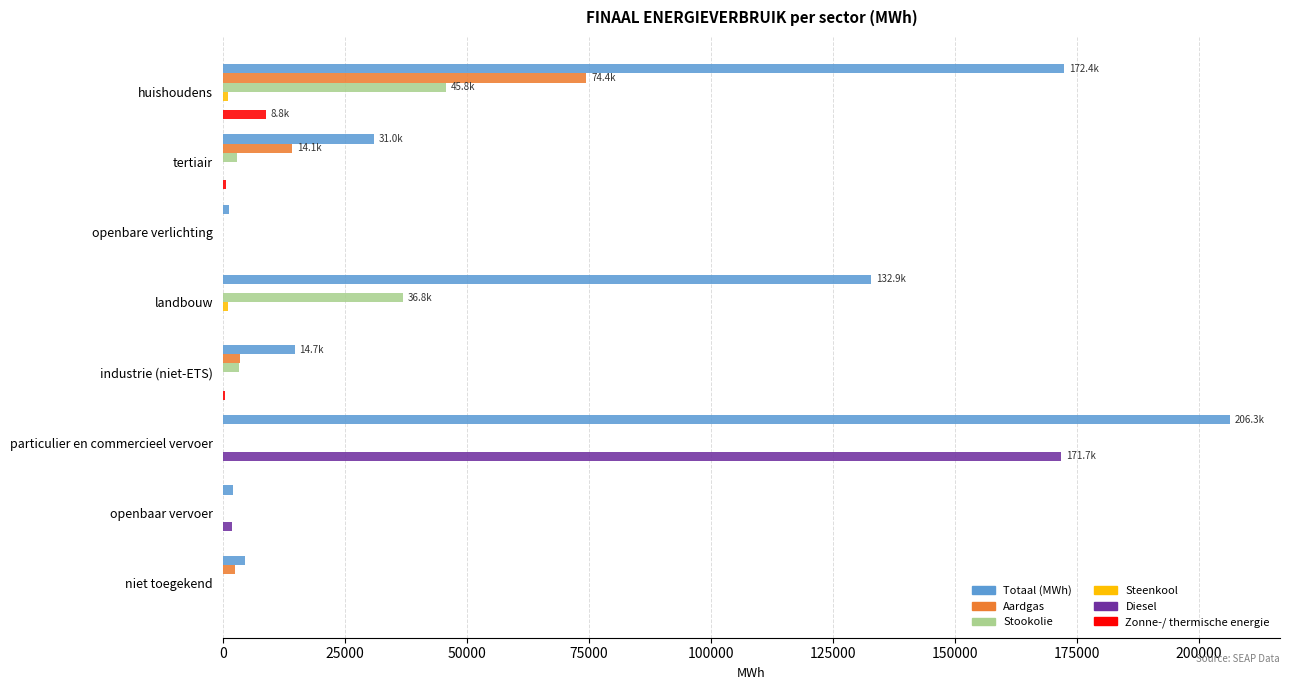

What is the maximum value shown in the chart?

206324.8